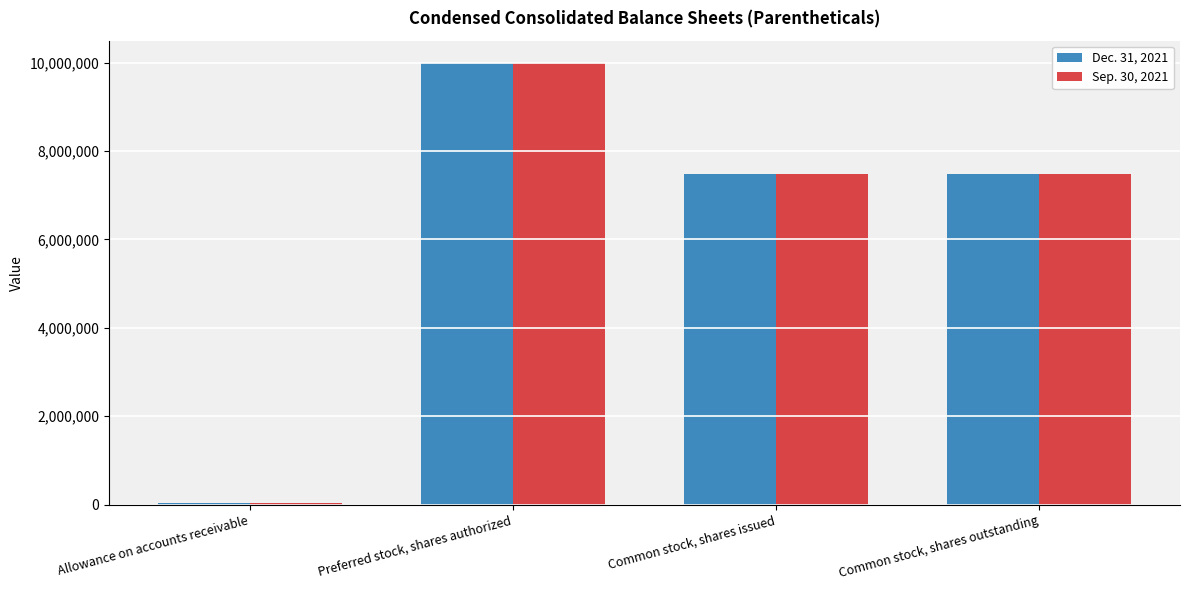

Which category has the highest value in the Sep. 30, 2021 series?

Preferred stock, shares authorized